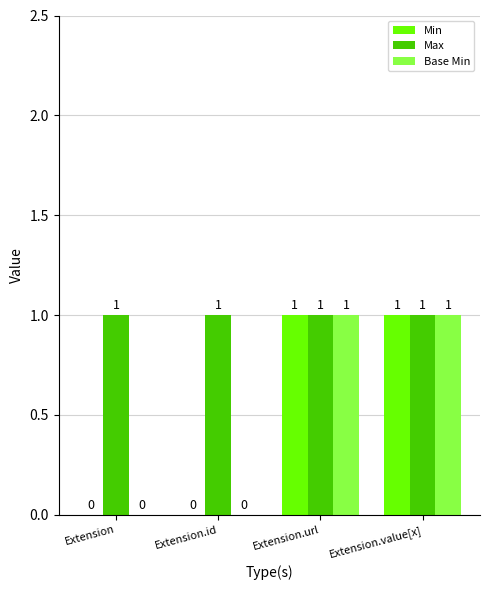

What are all the series names shown in the legend?

Min, Max, Base Min